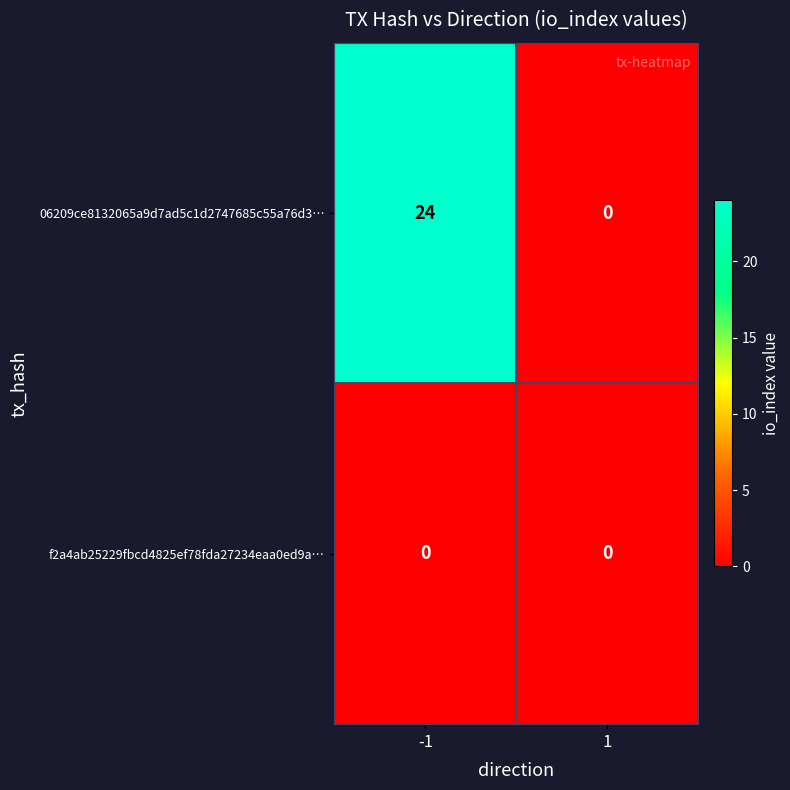

Which series has the largest total across all categories?

06209ce8132065a9d7ad5c1d2747685c55a76d3…